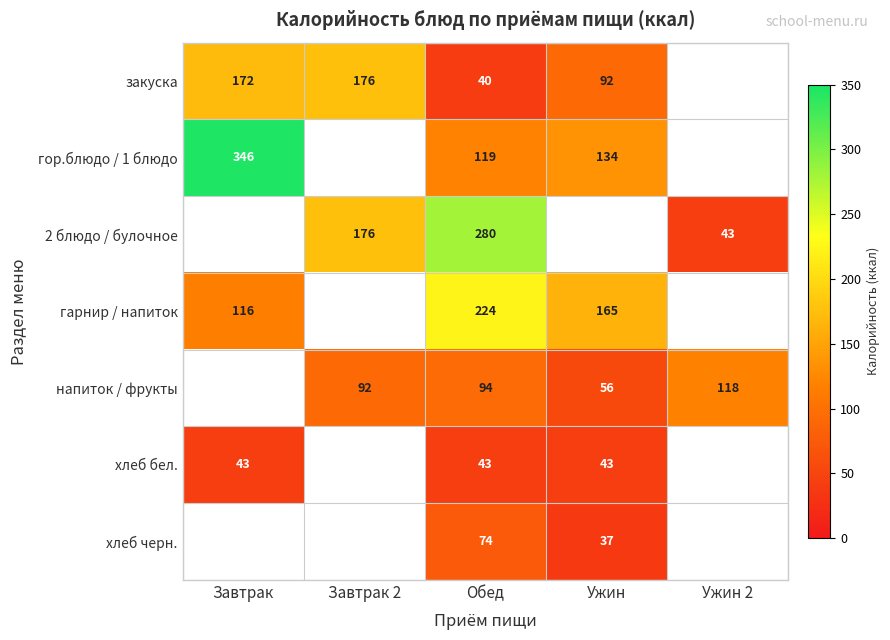

At which category does the chart reach its minimum across all series?

Ужин